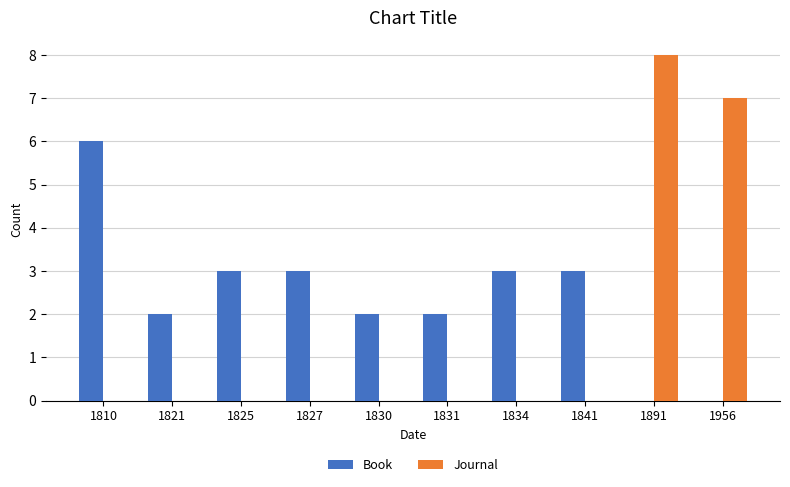

The Book series shows 1 at 1827. True or false?

False